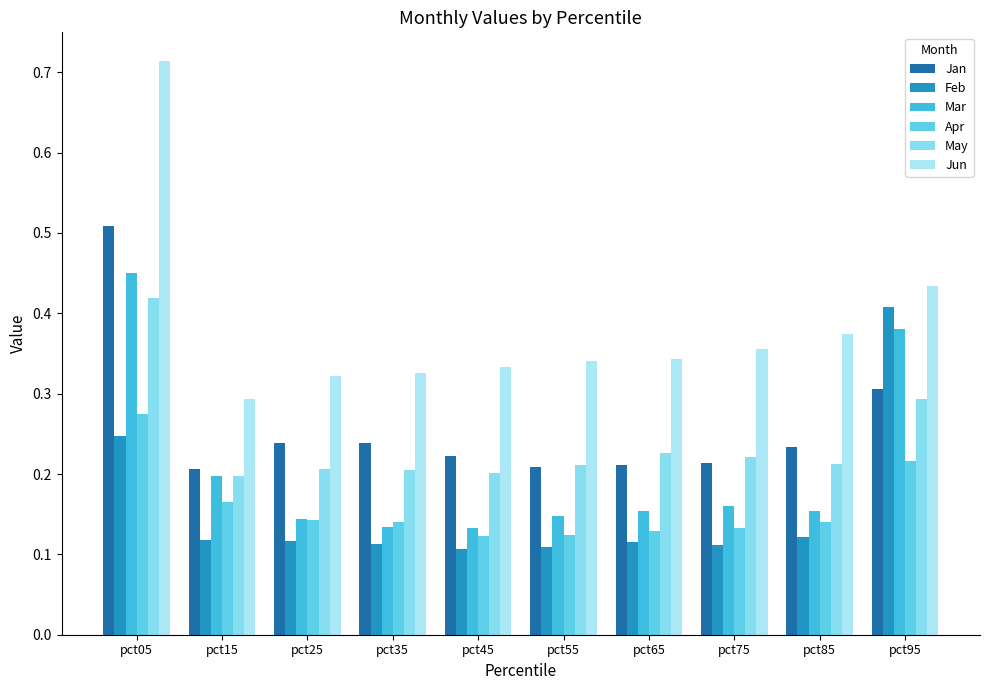

At which category does the chart reach its peak across all series?

pct05